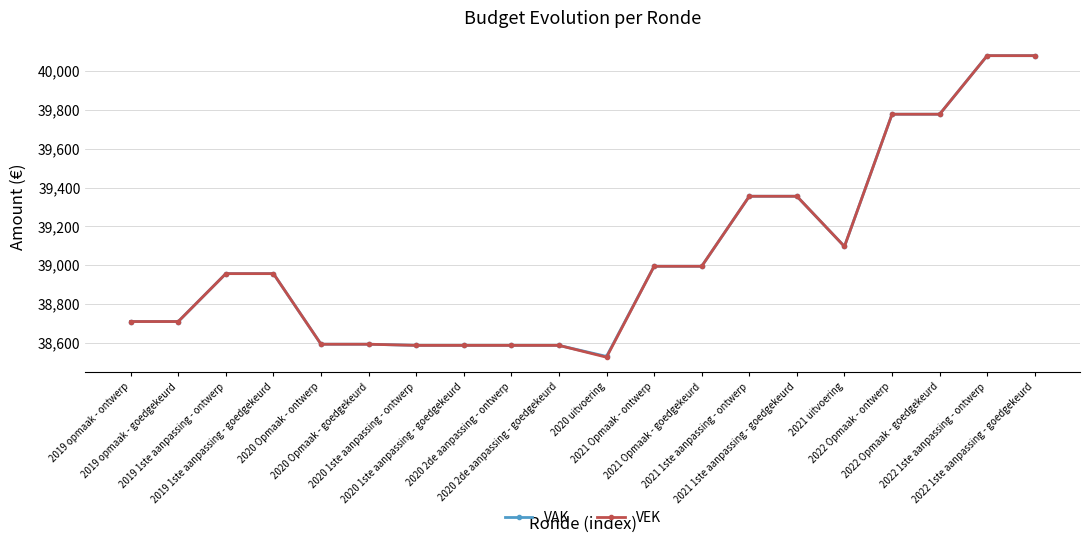

What is the value of the VAK point at the 4th from the left?

38956